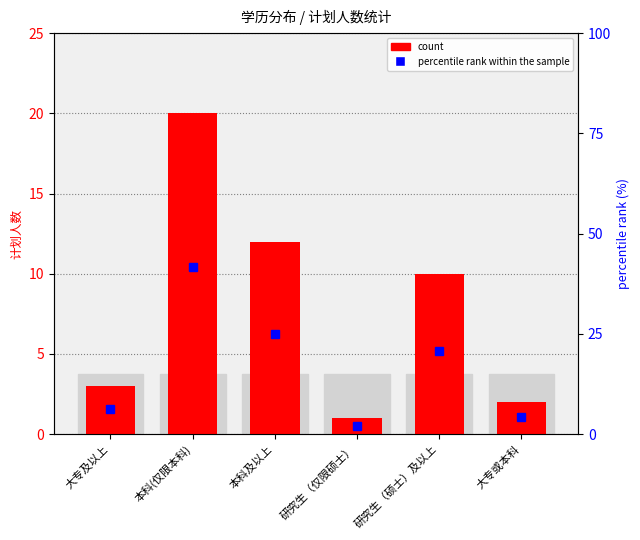

At which label does percentile rank within the sample reach its peak?

本科(仅限本科)